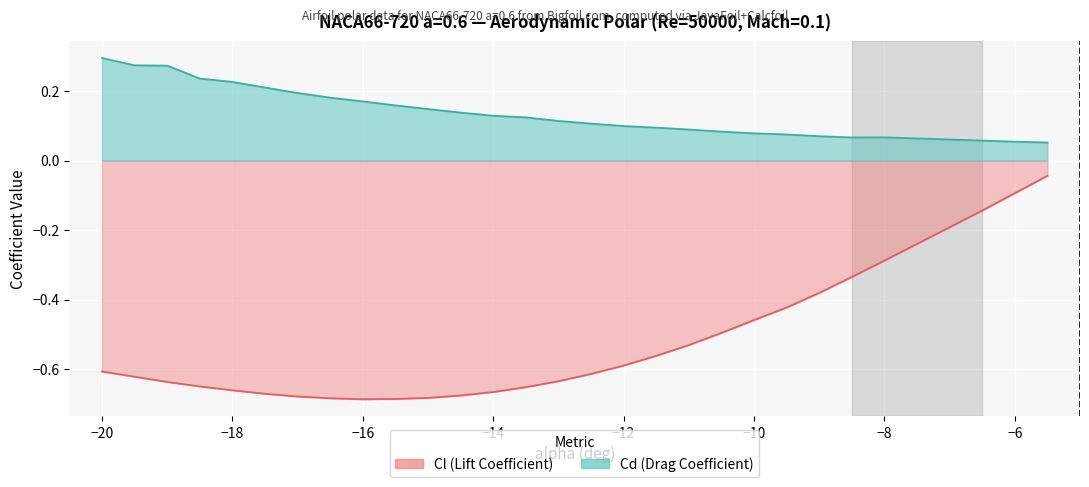

What is the smallest value displayed?

-0.7